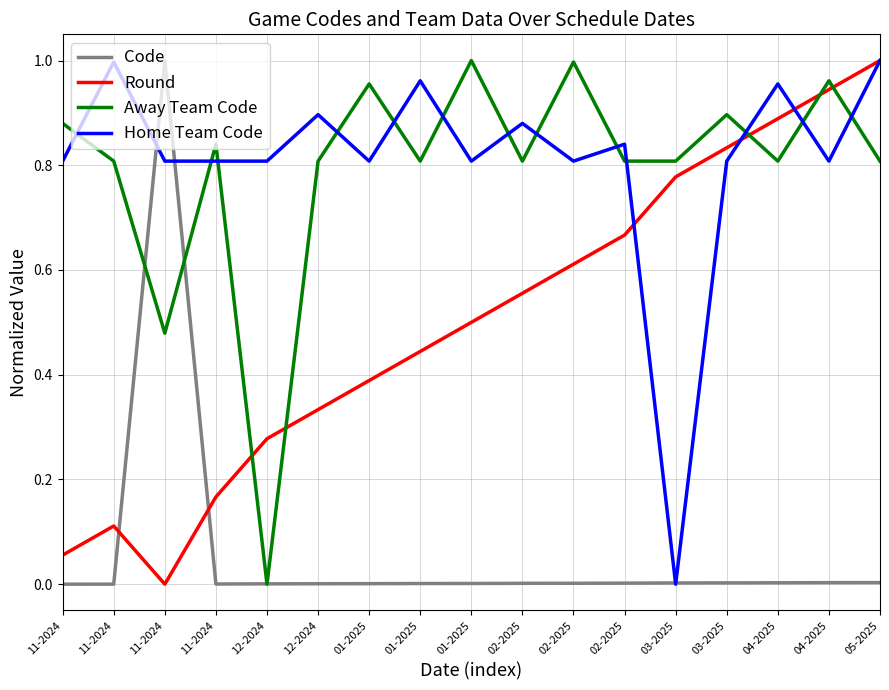

How many lines are shown in the chart?

4